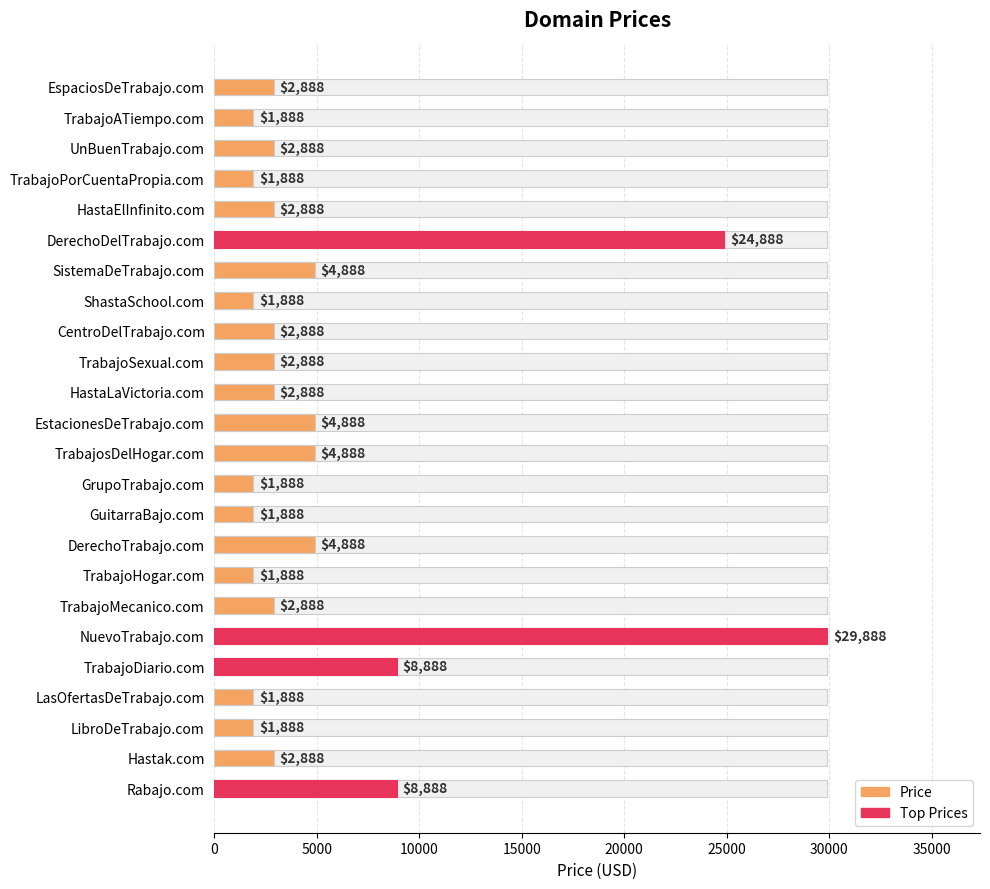

Reading right to left, what are all the values shown in this chart?

8888	2888	1888	1888	8888	29888	2888	1888	4888	1888	1888	4888	4888	2888	2888	2888	1888	4888	24888	2888	1888	2888	1888	2888